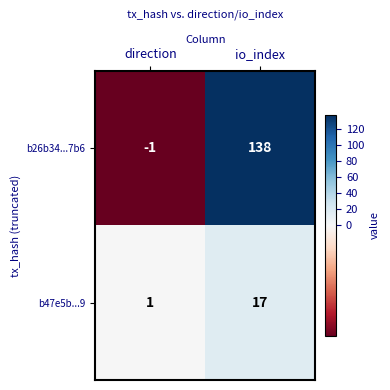

Which series has the largest total across all categories?

b26b34...7b6